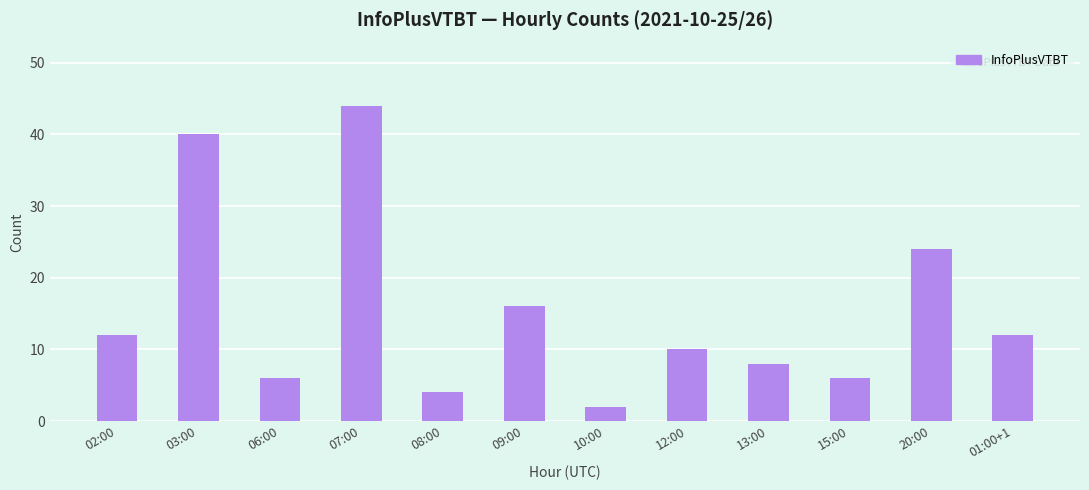

Are the bars horizontal?

No